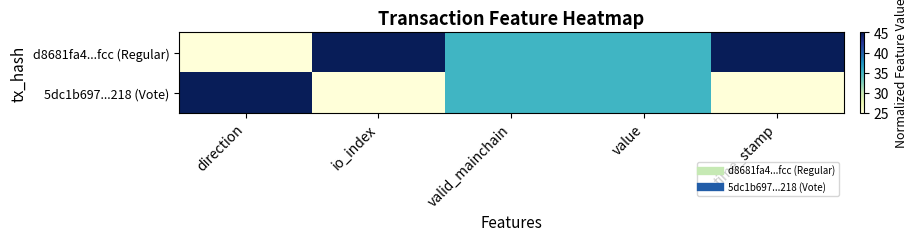

Reading right to left, what are all the values shown in this chart?

d8681fa4...fcc (Regular): time_stamp=45	value=35	valid_mainchain=35	io_index=45	direction=25
5dc1b697...218 (Vote): time_stamp=25	value=35	valid_mainchain=35	io_index=25	direction=45